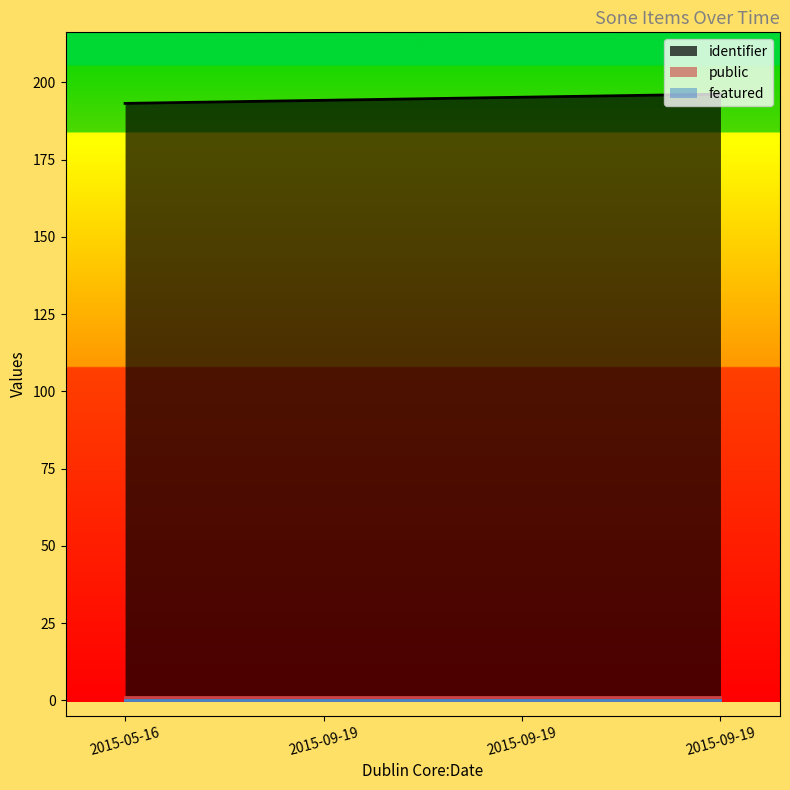

Which series changed the most between 2015-05-16 and 2015-09-19?

identifier